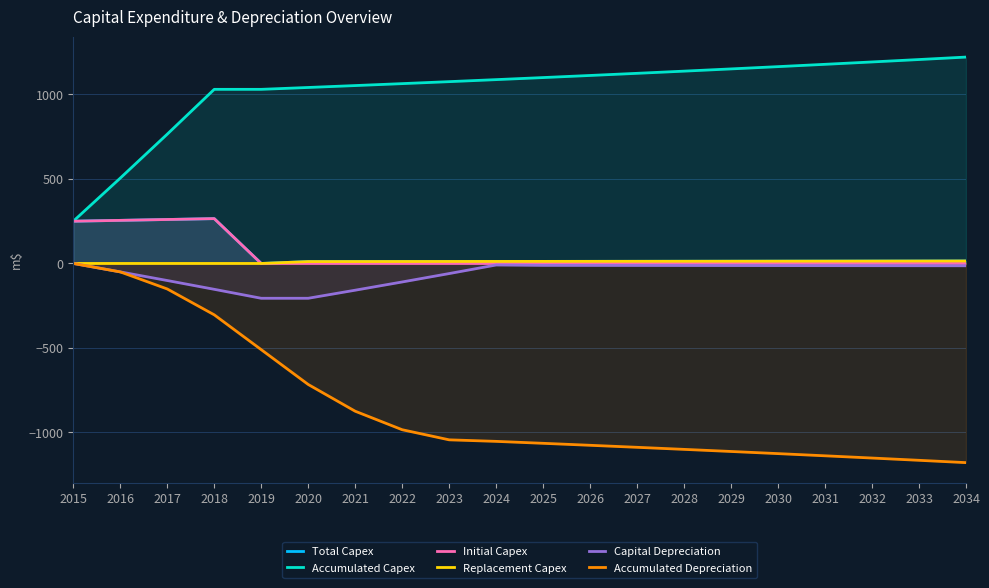

At which label is Accumulated Depreciation closest to -589?

2019